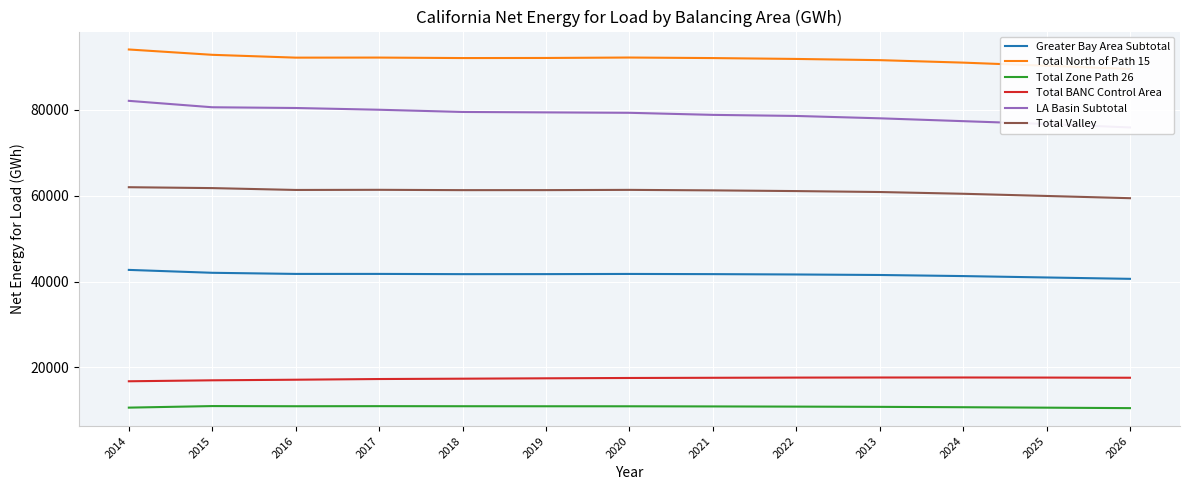

True or false: Greater Bay Area Subtotal has a value of 61247.4 at 2016.

False